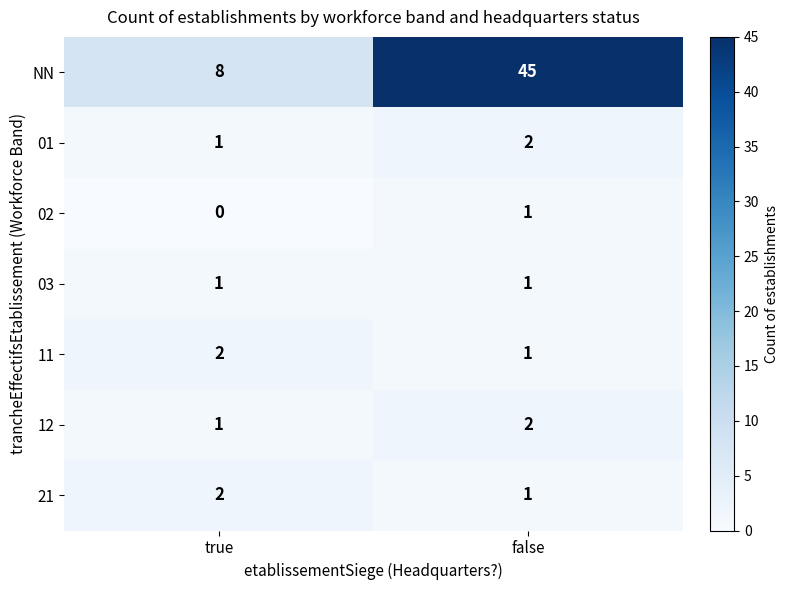

Rank the categories by NN value from lowest to highest.

true, false